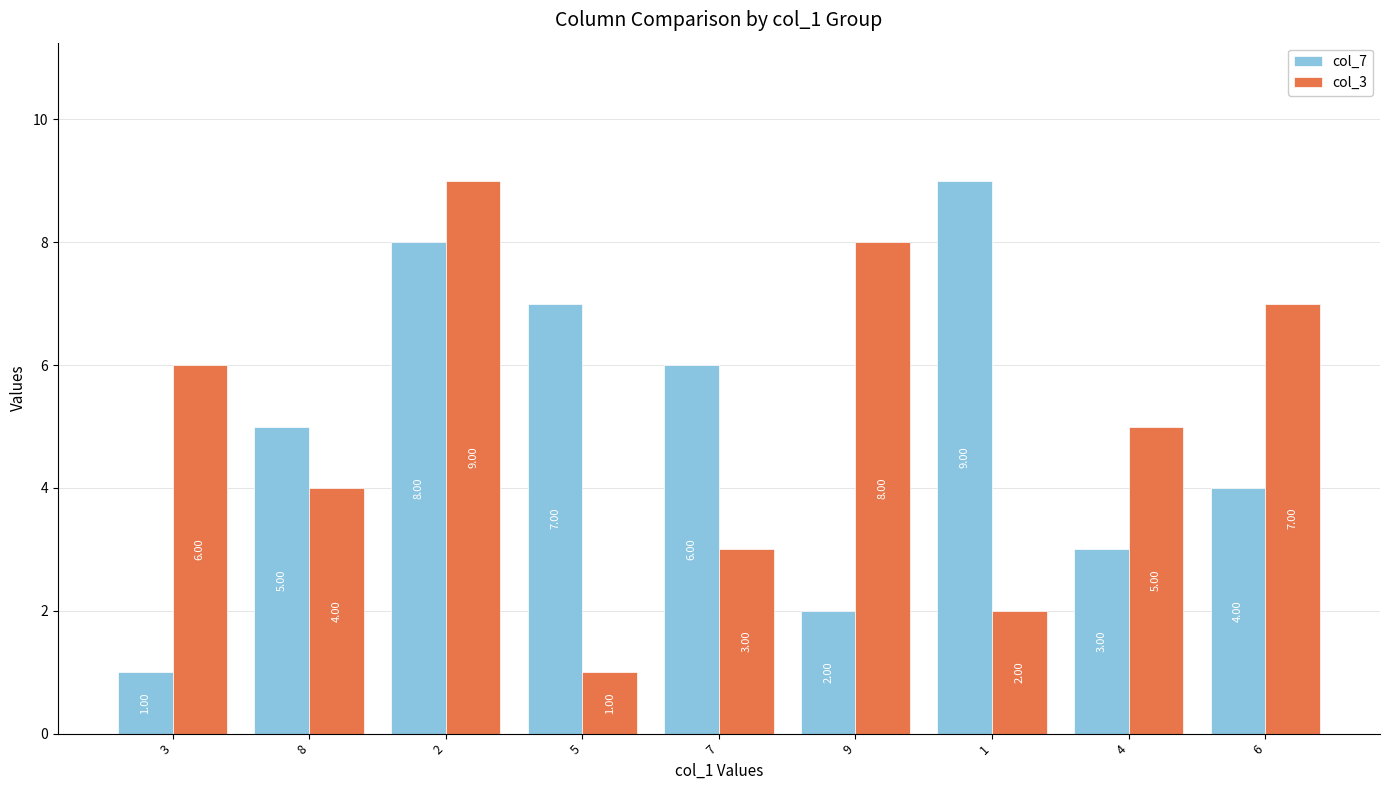

What is the maximum value shown in the chart?

9